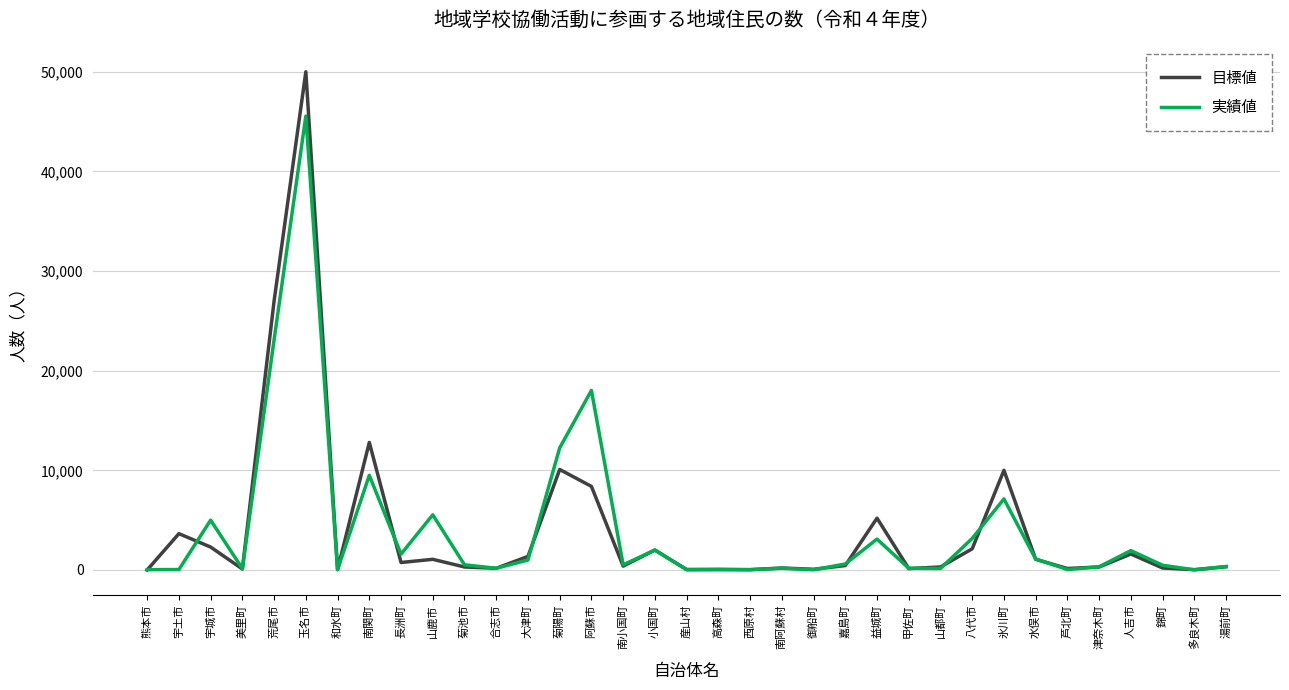

Which series has the largest range (max minus min)?

目標値